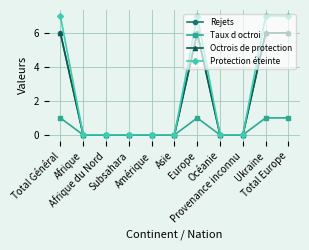

Which series has the largest range (max minus min)?

Protection éteinte